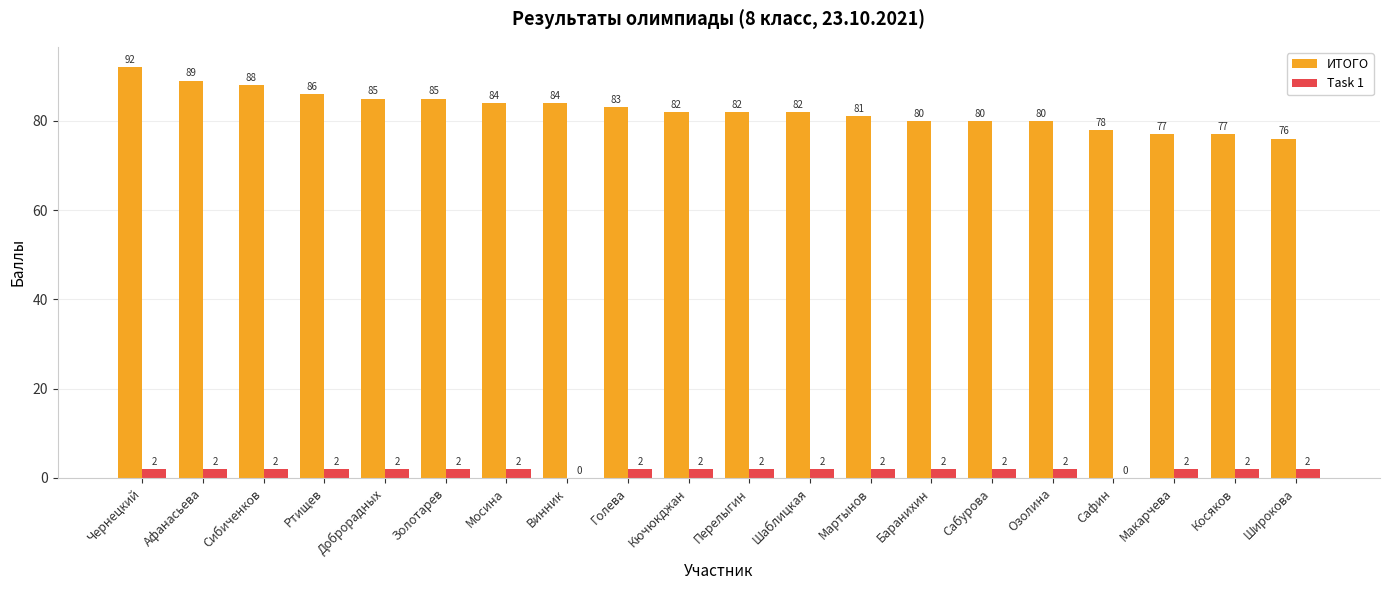

What is the sum of all ИТОГО values?

1651